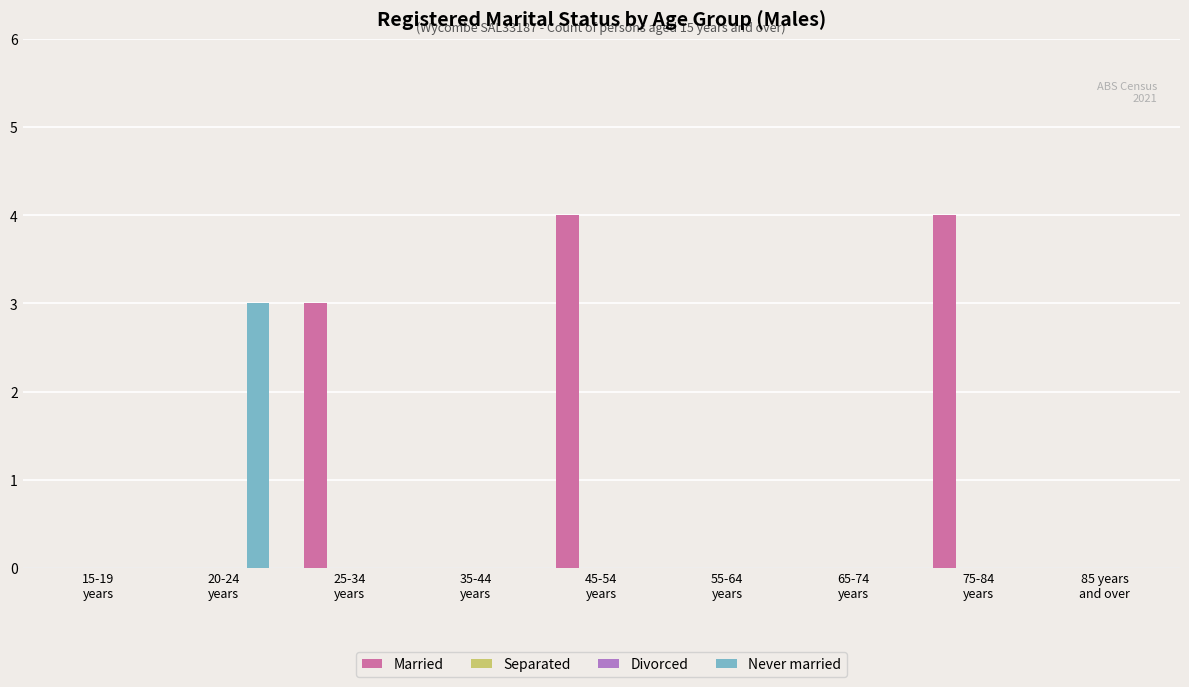

Does the chart contain stacked bars?

No